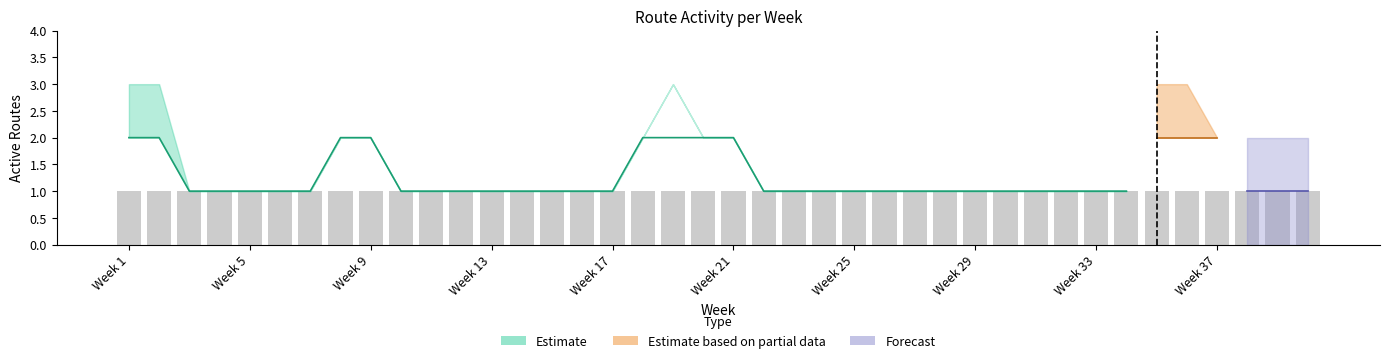

What is the value of the route_3_active bar at the 9th from the left?

1